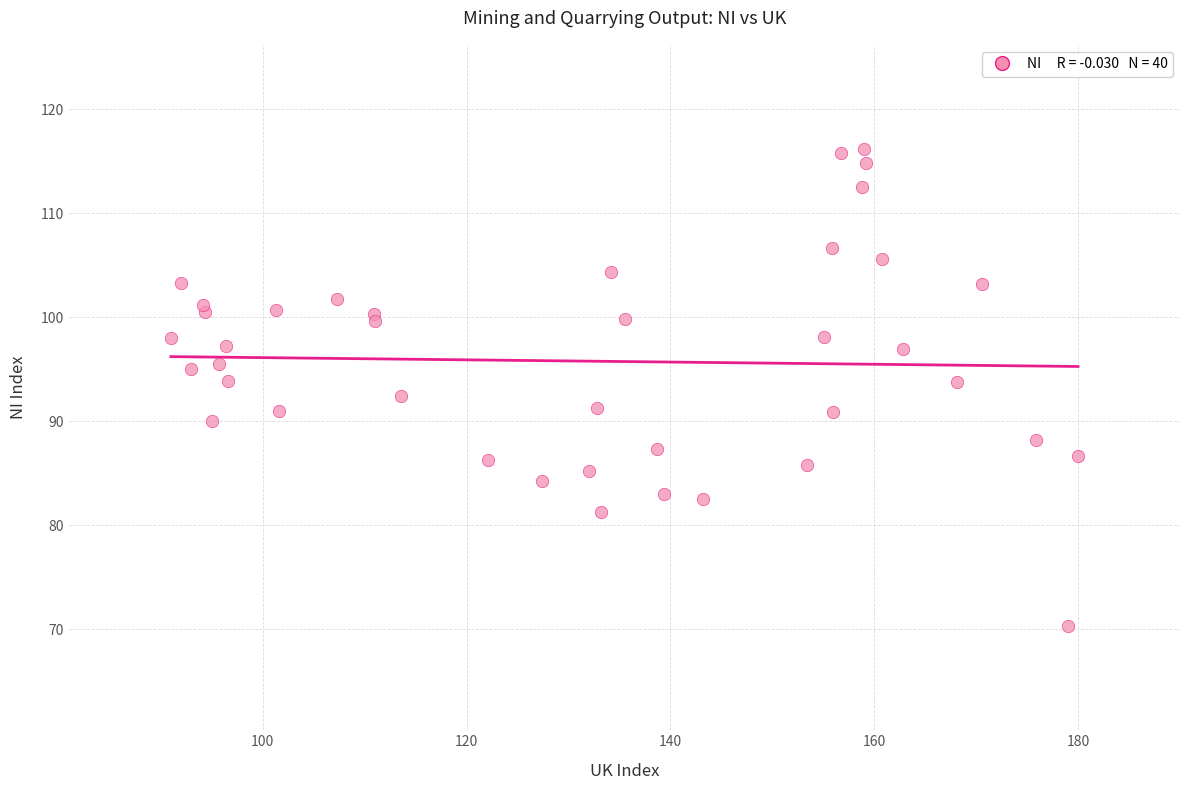

What is the range of X values (max minus min)?

89.0